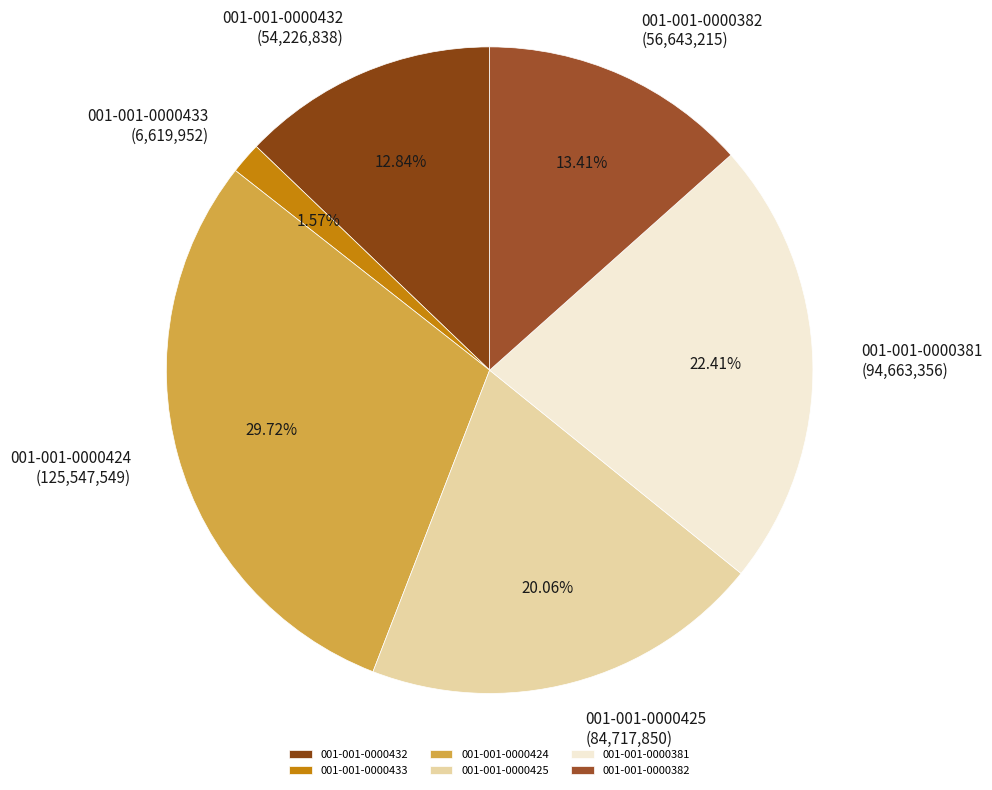

Does 001-001-0000424 represent more than half of the total?

No